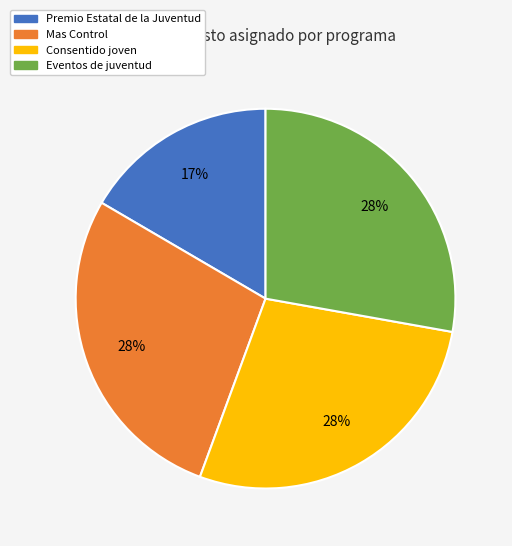

How many slices are in this pie chart?

4